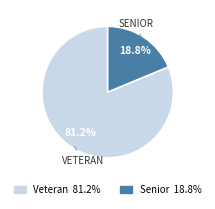

What percentage do Senior and Veteran together represent?

100.0%